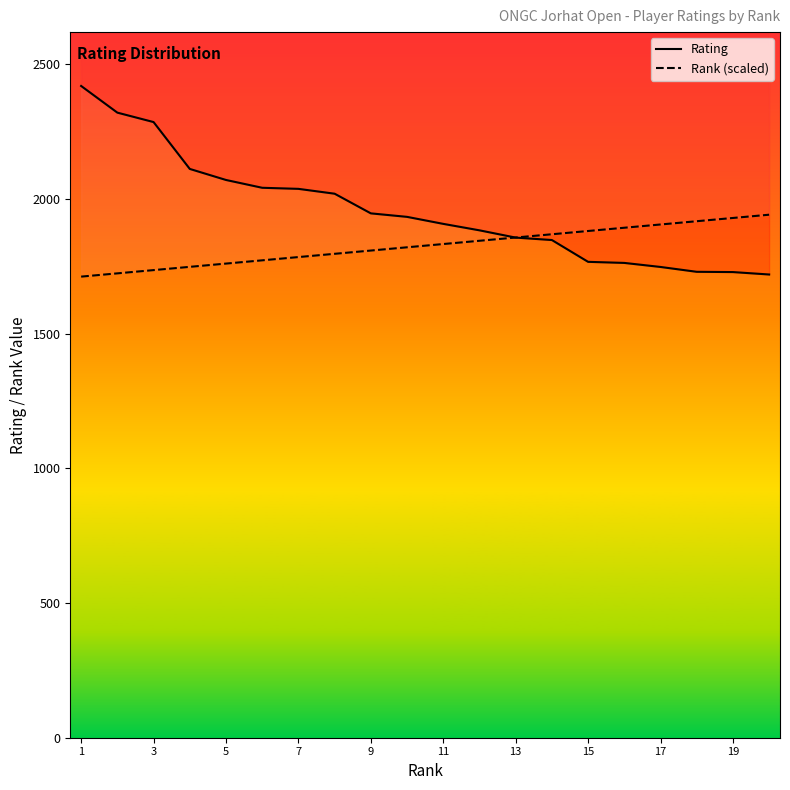

How many times do Rating and Rank (scaled) cross each other?

1